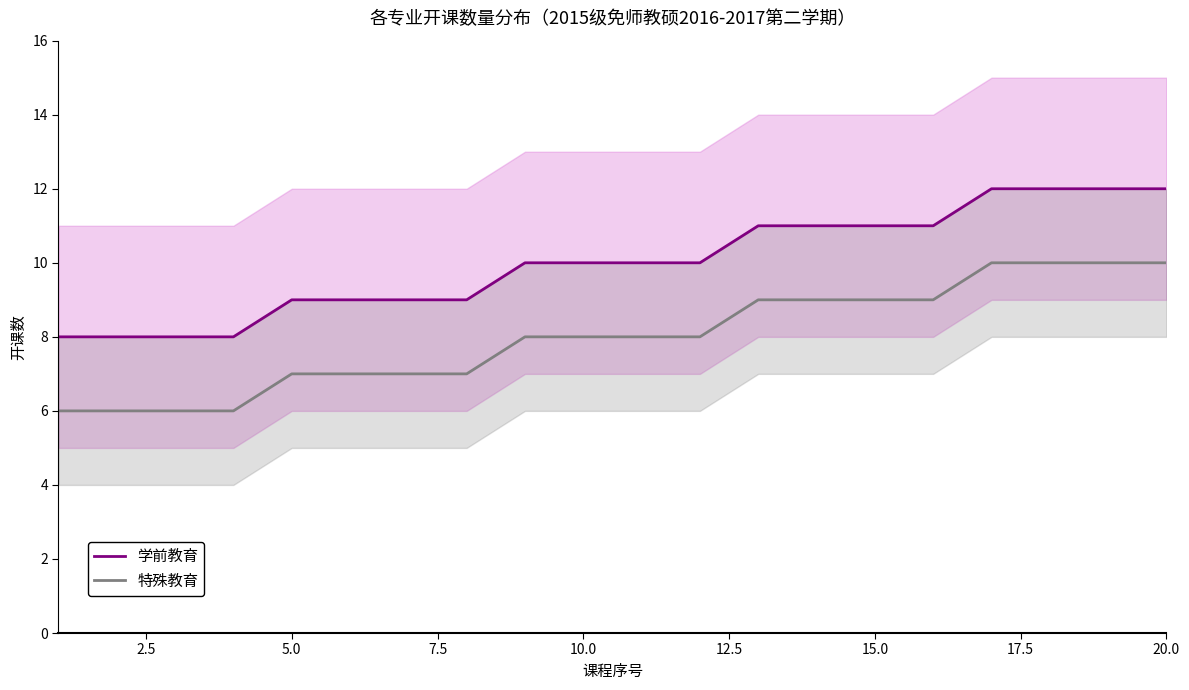

Is it true that 特殊教育 equals 3 at 10.0?

False